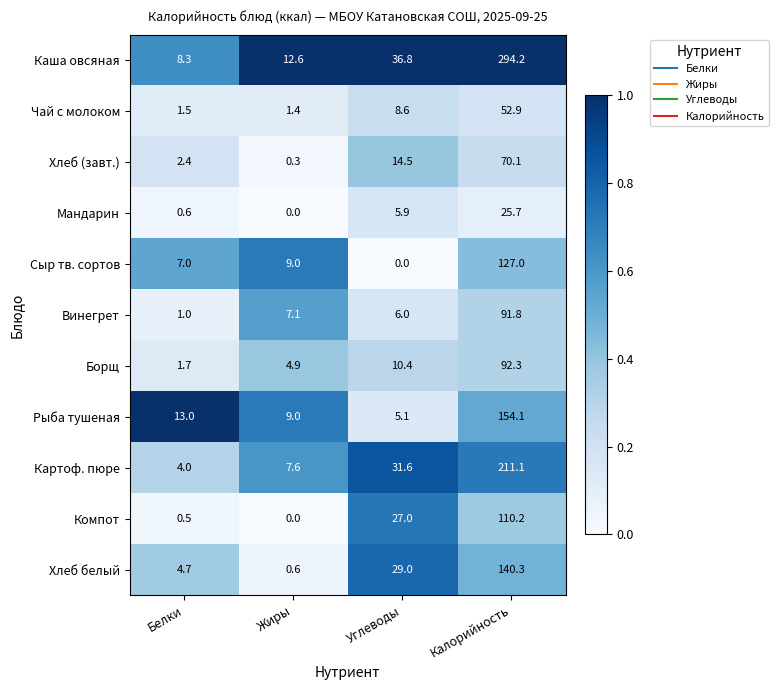

At which category does the chart reach its peak across all series?

Калорийность